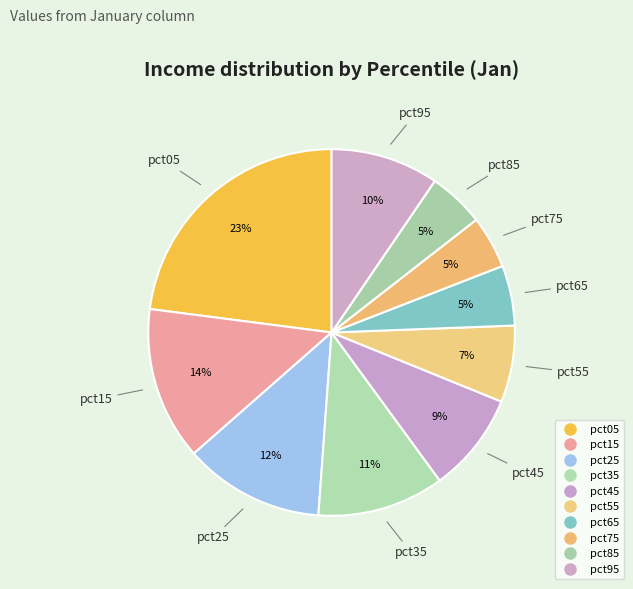

To the nearest percent, what is the difference between the pct75 and pct45 slice percentages?

4%